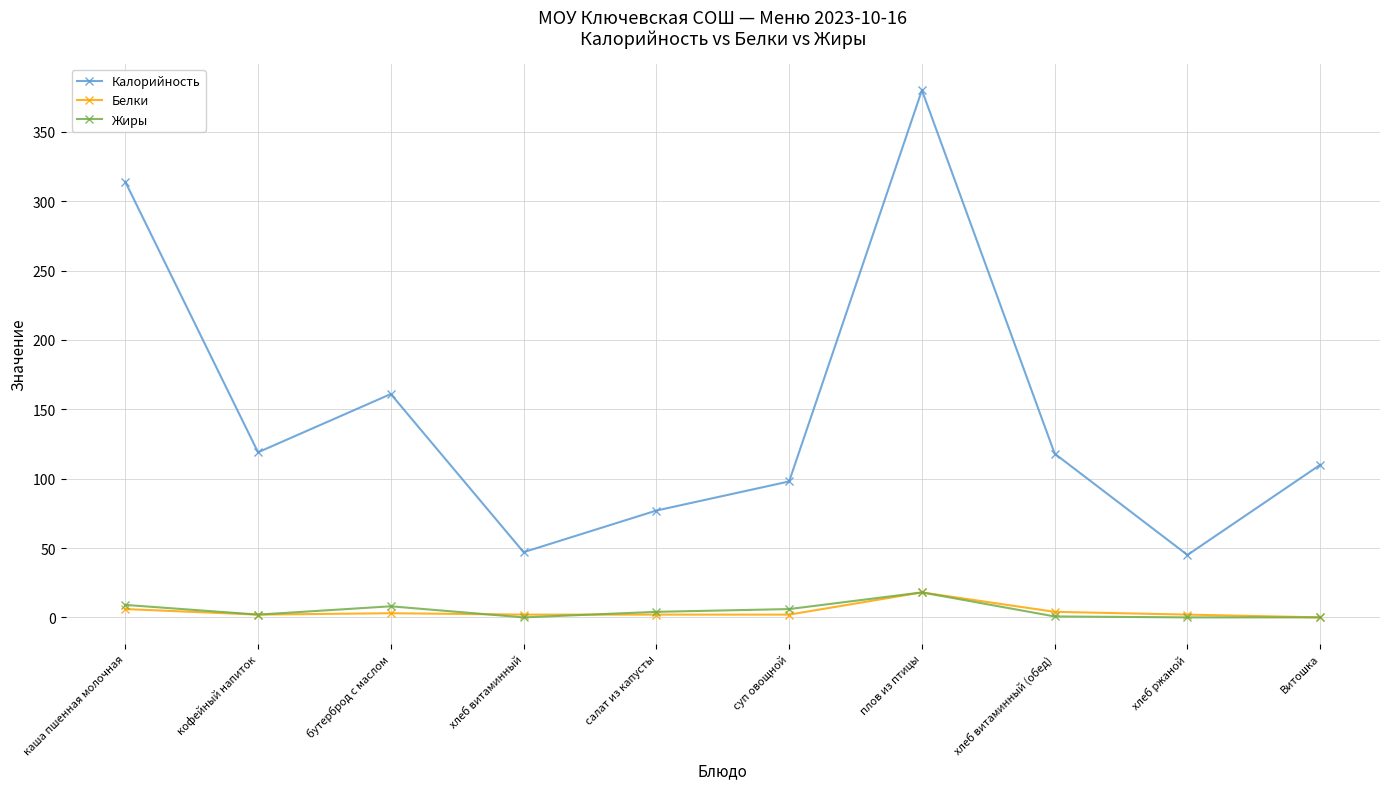

True or false: Калорийность and Белки cross at least once.

False